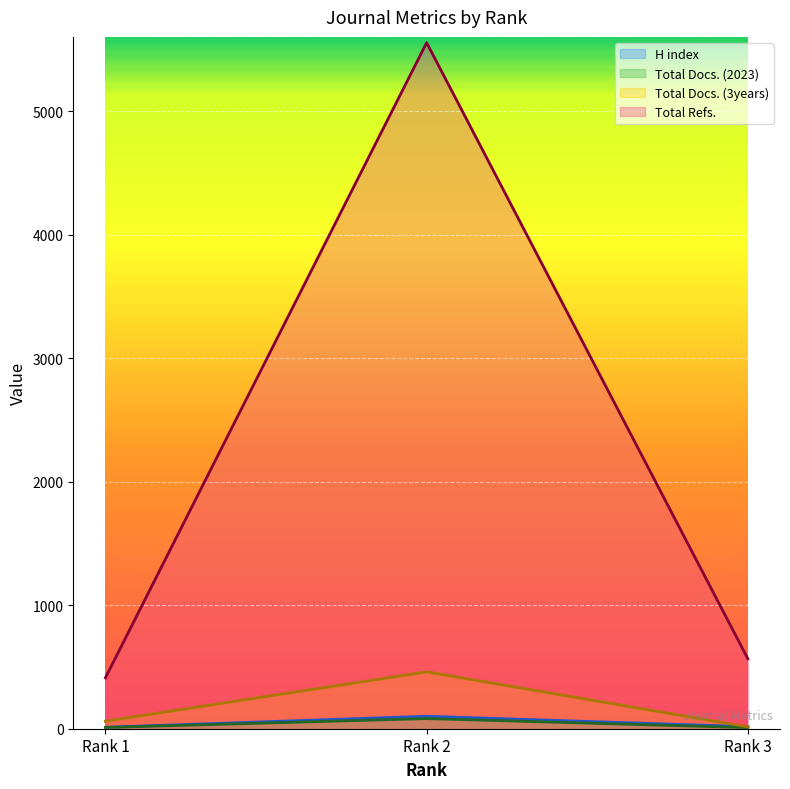

Count the number of categories in the chart.

3